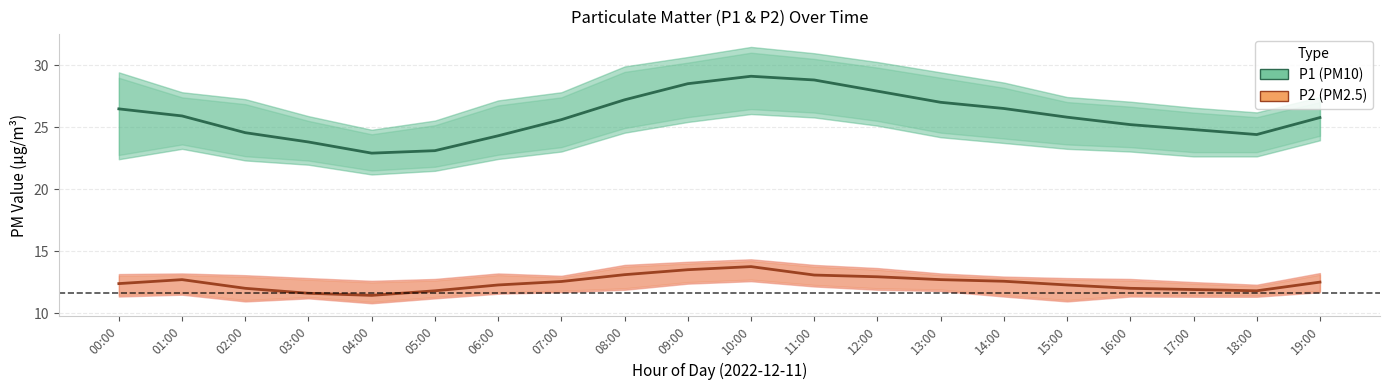

What is the label of the 15th point from the left?

14:00